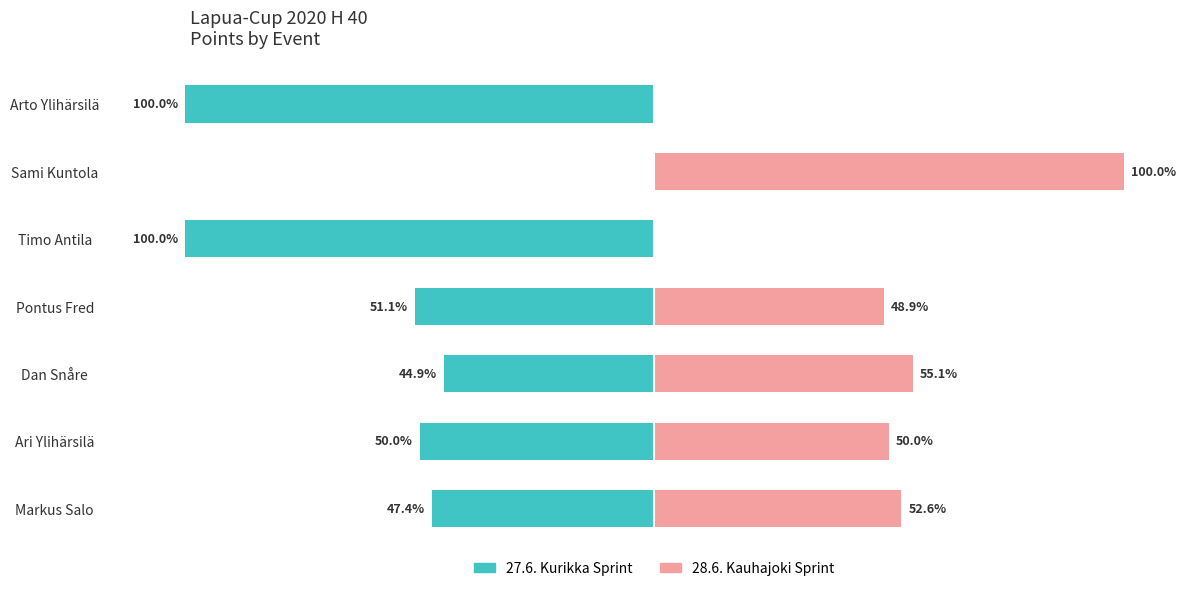

How many groups of bars are there?

7